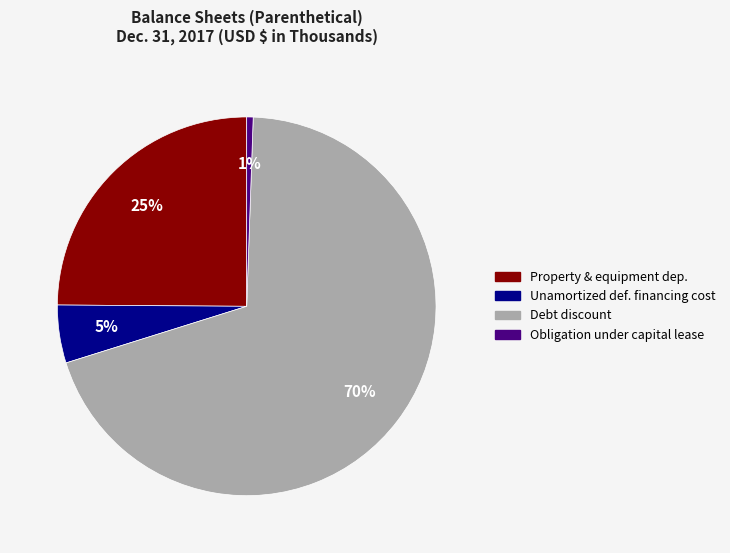

To the nearest percent, what is the average slice percentage?

25%